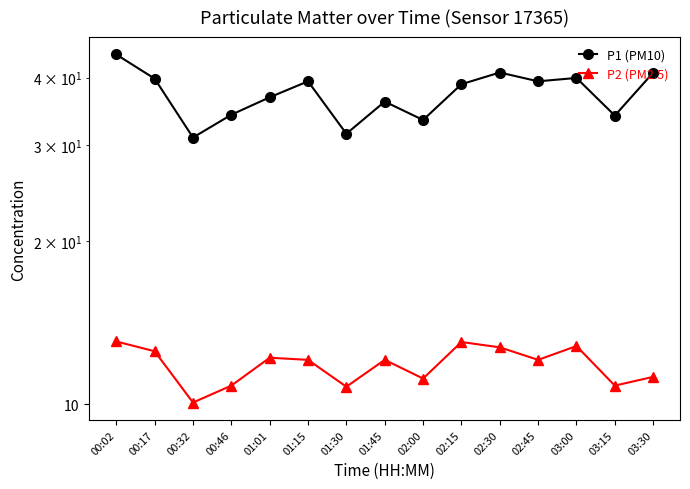

What is the average value of the P1 (PM10) series?

37.4